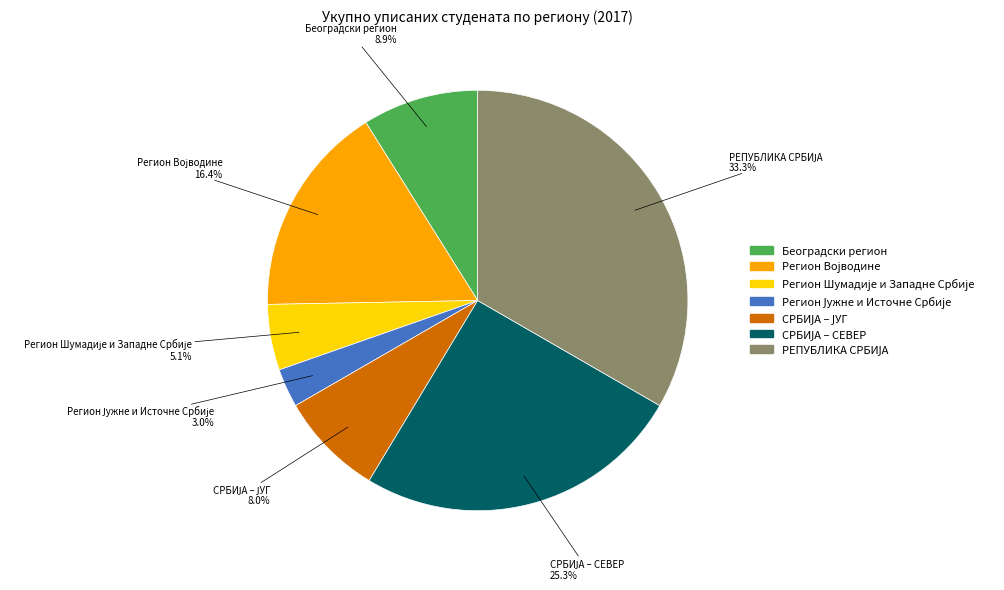

How many slices are in this pie chart?

7